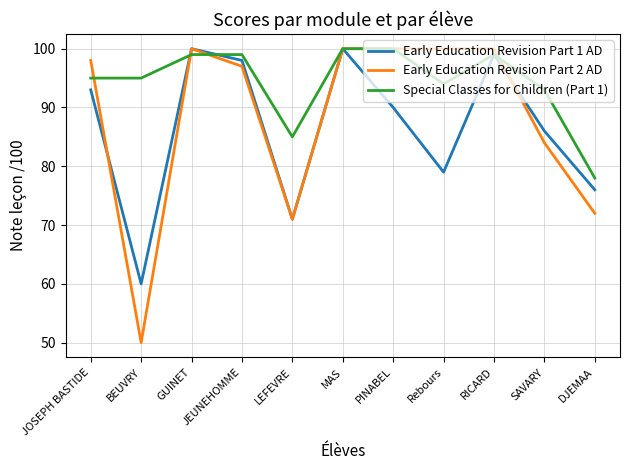

List the series in order of their overall mean, lowest first.

Early Education Revision Part 1 AD, Early Education Revision Part 2 AD, Special Classes for Children (Part 1)